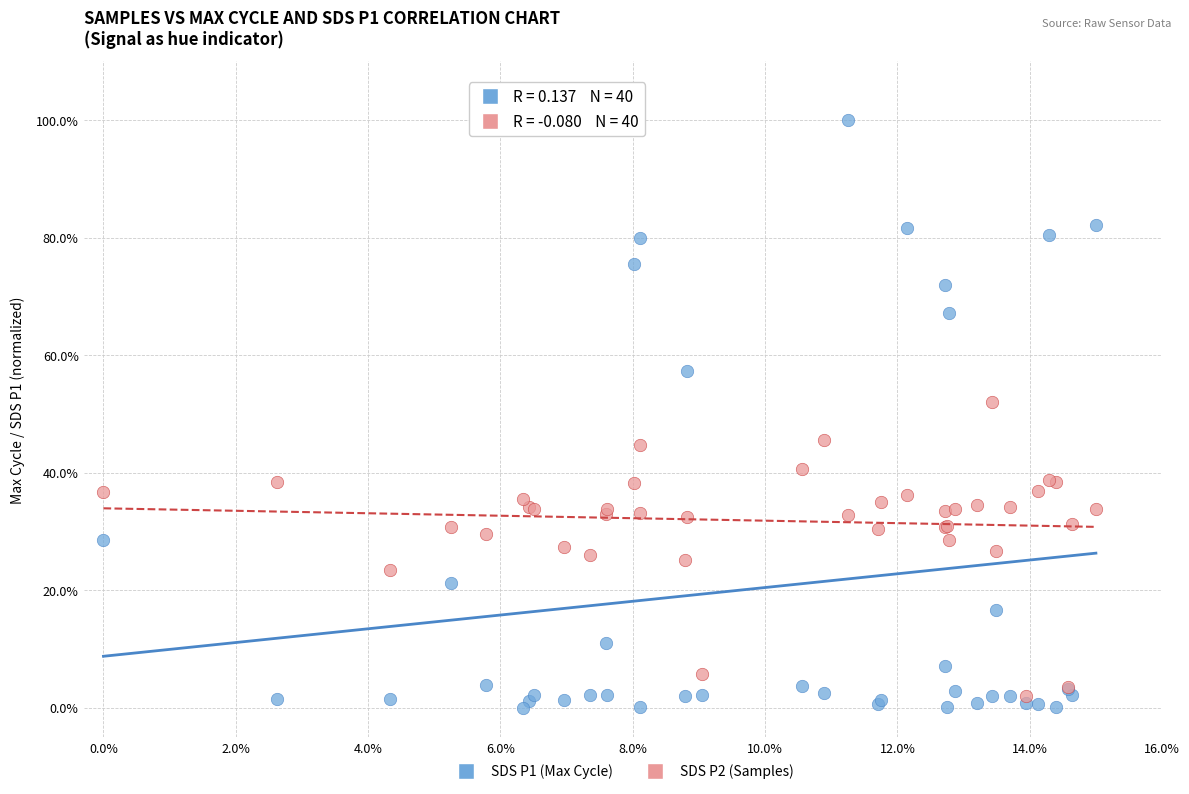

Which series reaches the maximum Y coordinate?

SDS P1 (Max Cycle)